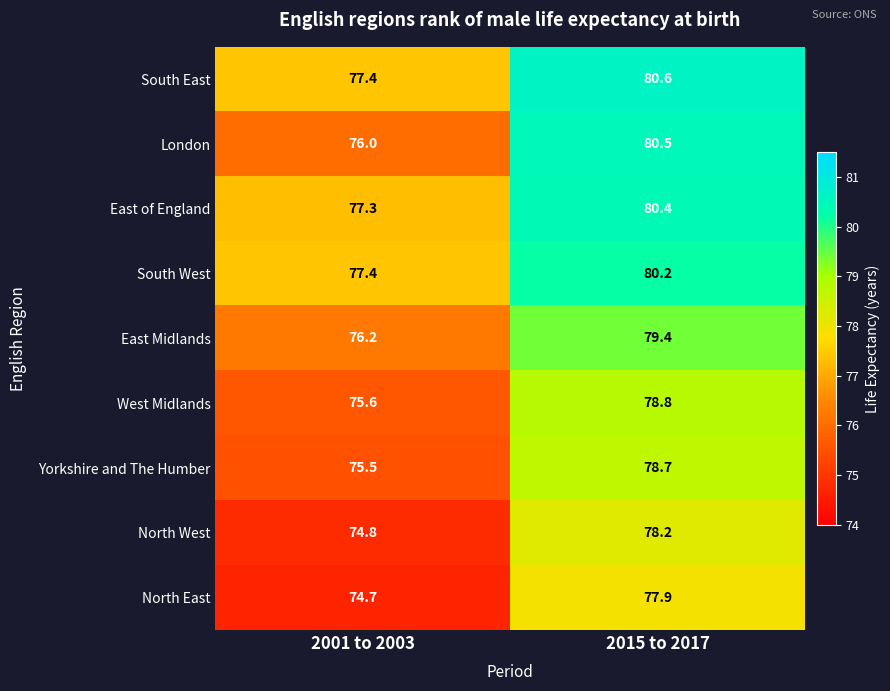

Reading left to right, list all the values displayed in this chart.

South East: 77.4	80.6
London: 76.0	80.5
East of England: 77.3	80.4
South West: 77.4	80.2
East Midlands: 76.2	79.4
West Midlands: 75.6	78.8
Yorkshire and The Humber: 75.5	78.7
North West: 74.8	78.2
North East: 74.7	77.9